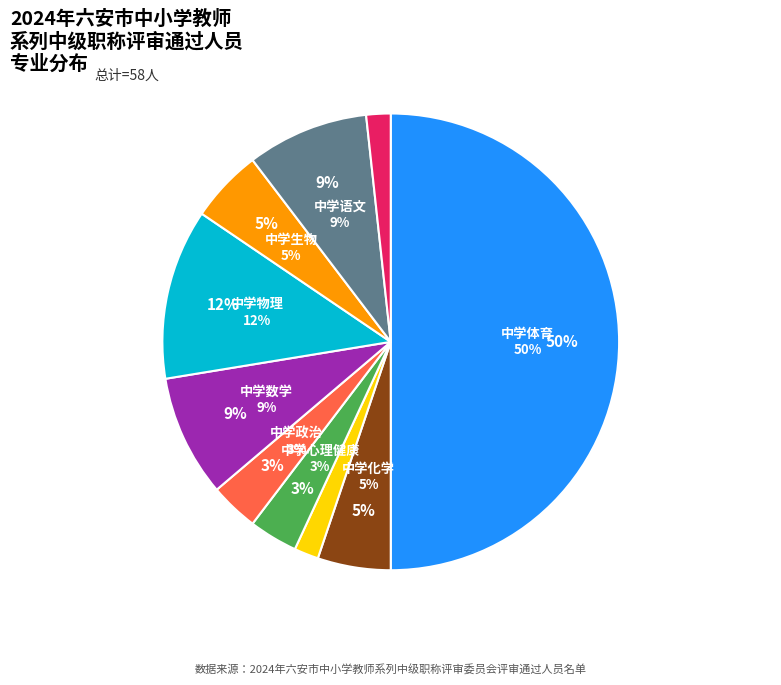

The 中学政治 slice represents 9% of the pie. True or false?

False